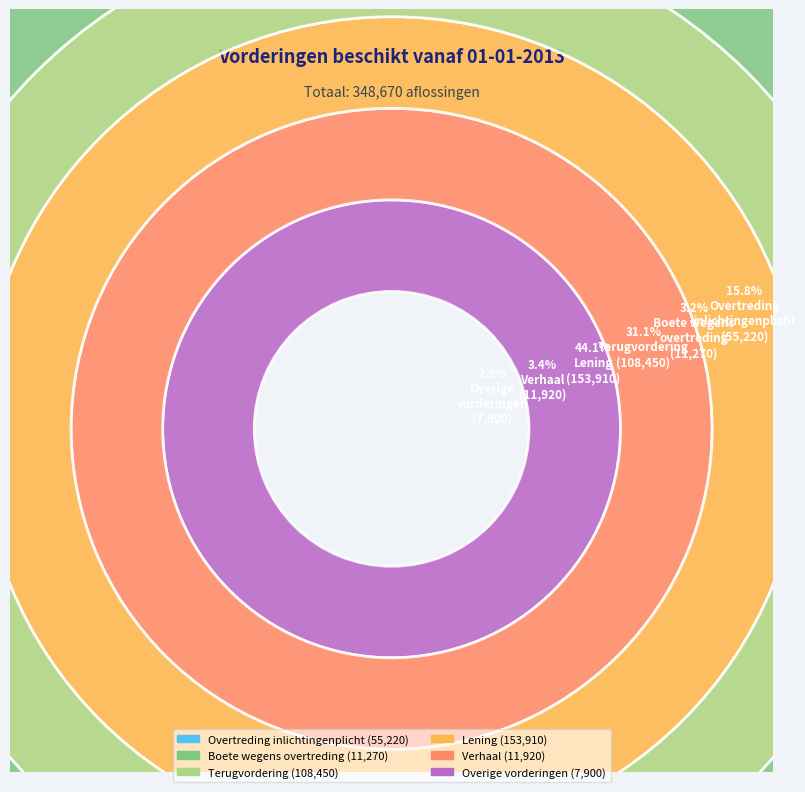

To the nearest percent, what percentage of the pie is Lening?

44%